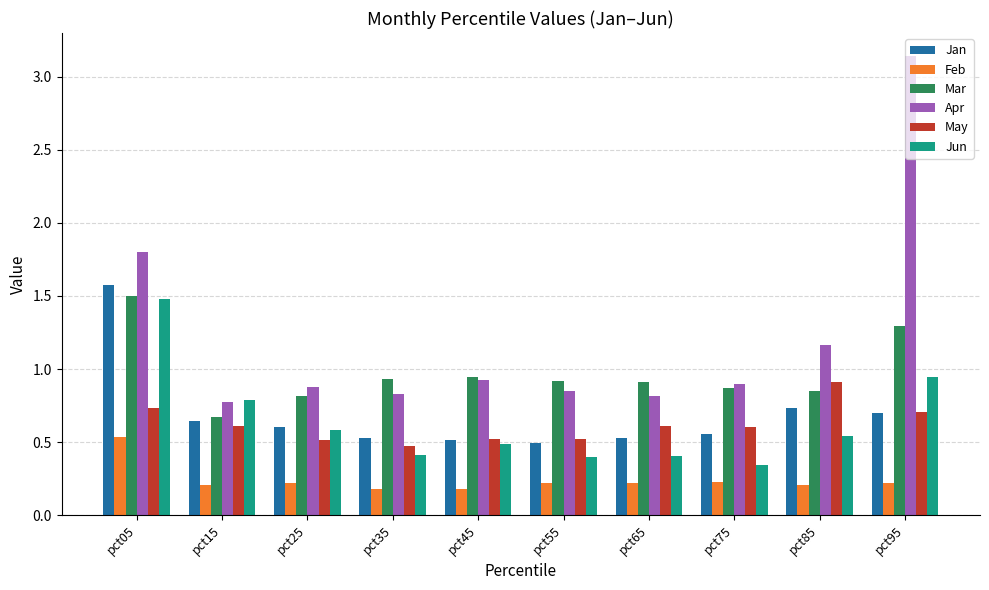

How many data points does each series have?

10